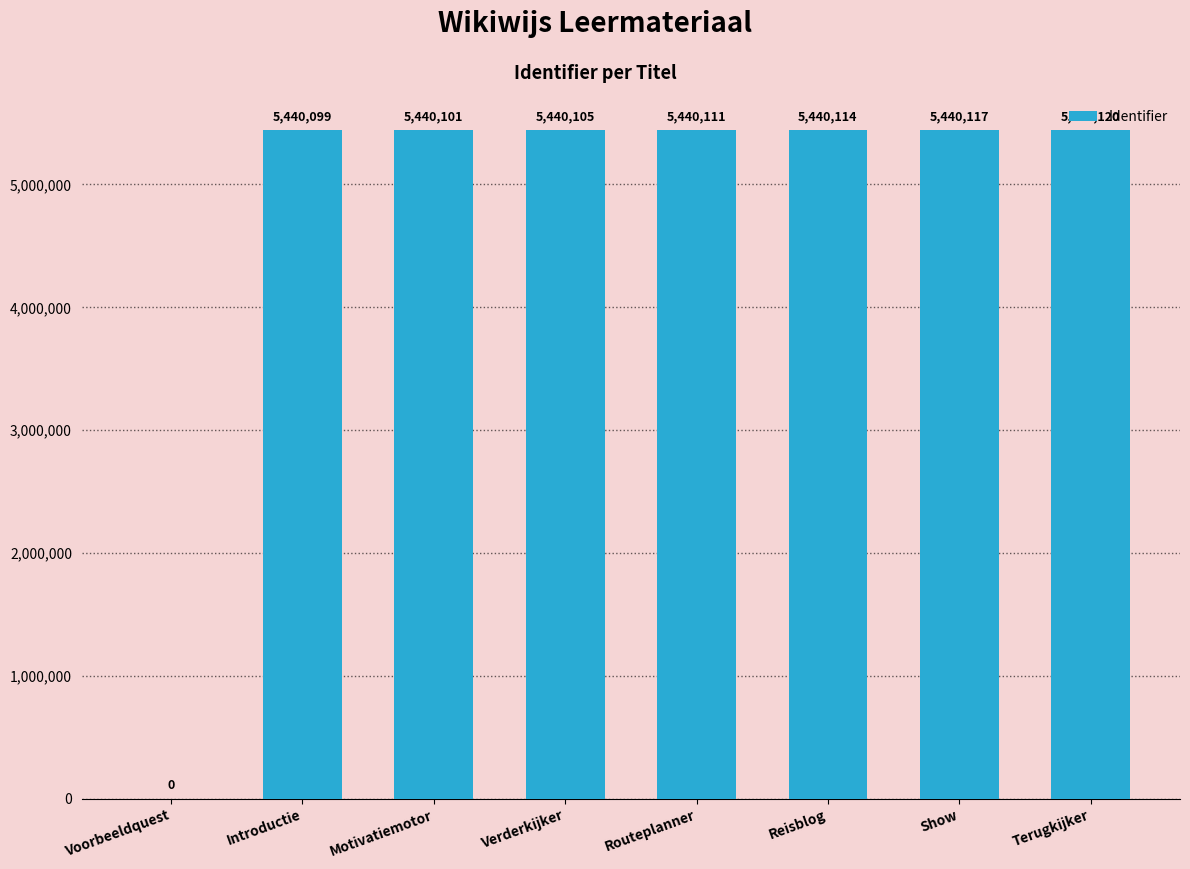

The chart shows a value of 1943490 at Reisblog. True or false?

False